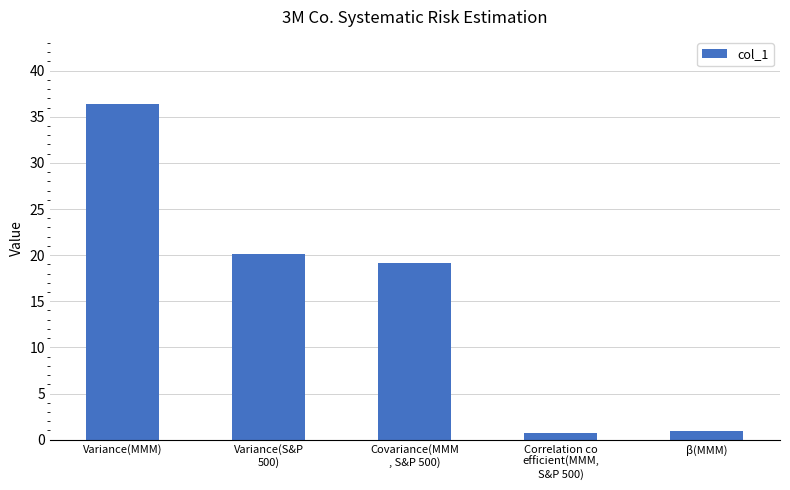

What is the label of the 3rd bar from the right?

Covariance(MMM
, S&P 500)